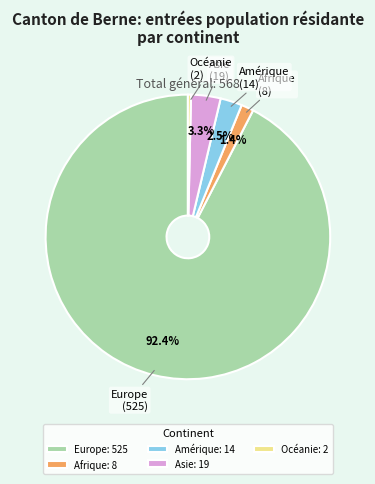

Is it true that Amérique is 16% of the pie?

False